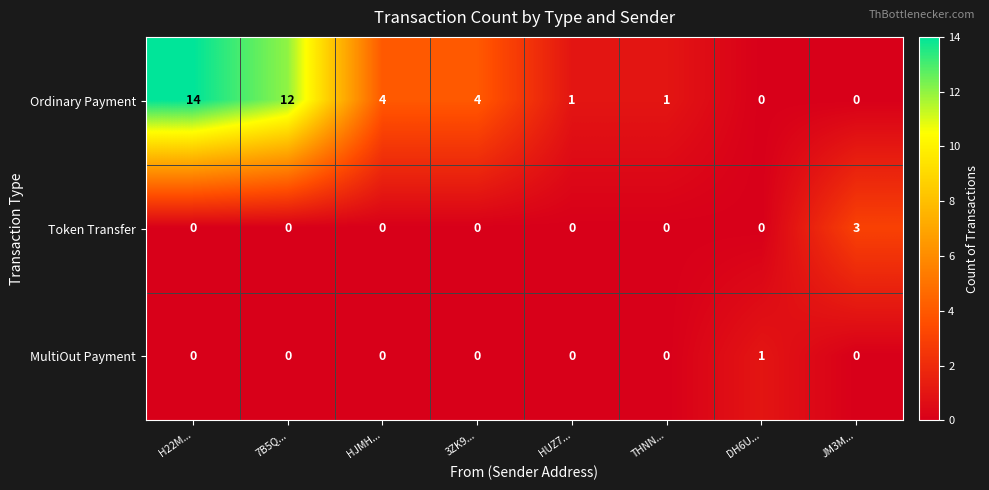

Reading right to left, extract all data points from this chart.

Ordinary Payment: 0	0	1	1	4	4	12	14
Token Transfer: 3	0	0	0	0	0	0	0
MultiOut Payment: 0	1	0	0	0	0	0	0